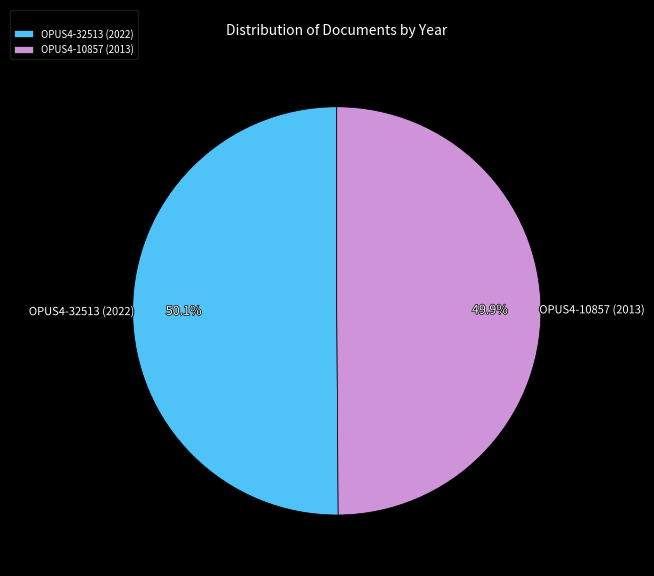

How much of the chart is everything except OPUS4-32513 (2022)?

49.9%